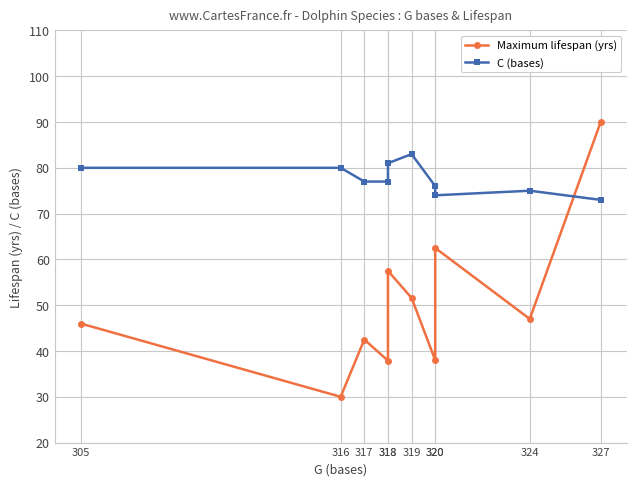

What is the value of the Maximum lifespan (yrs) point at the 2nd from the left?

30.0